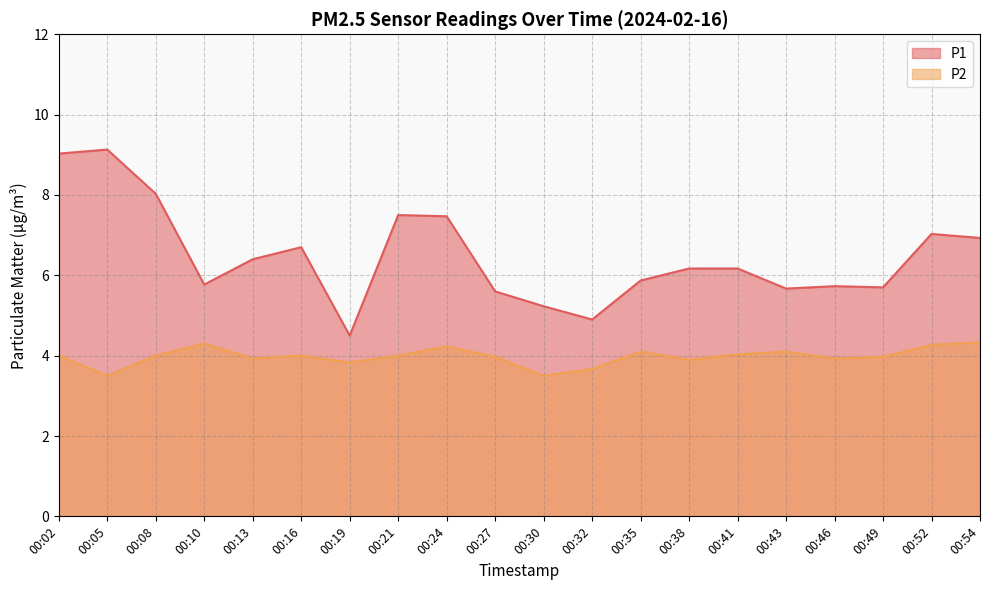

True or false: P2 and P1 intersect in this chart.

False